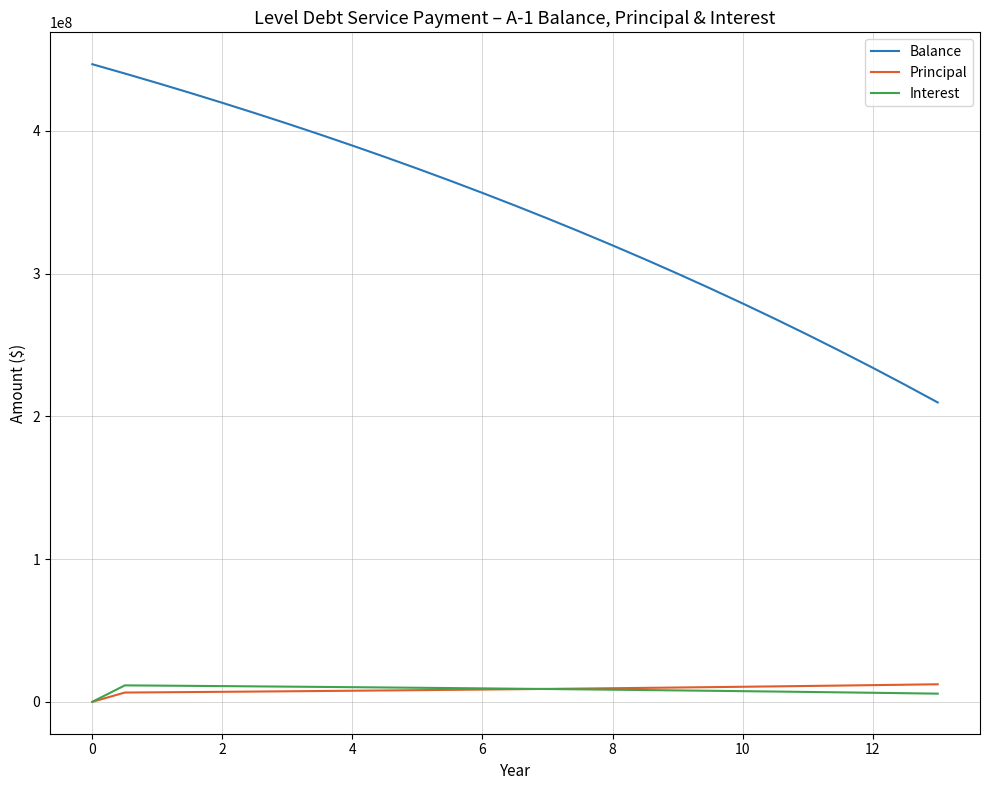

True or false: Interest has more than 0 points higher than both neighbors.

True